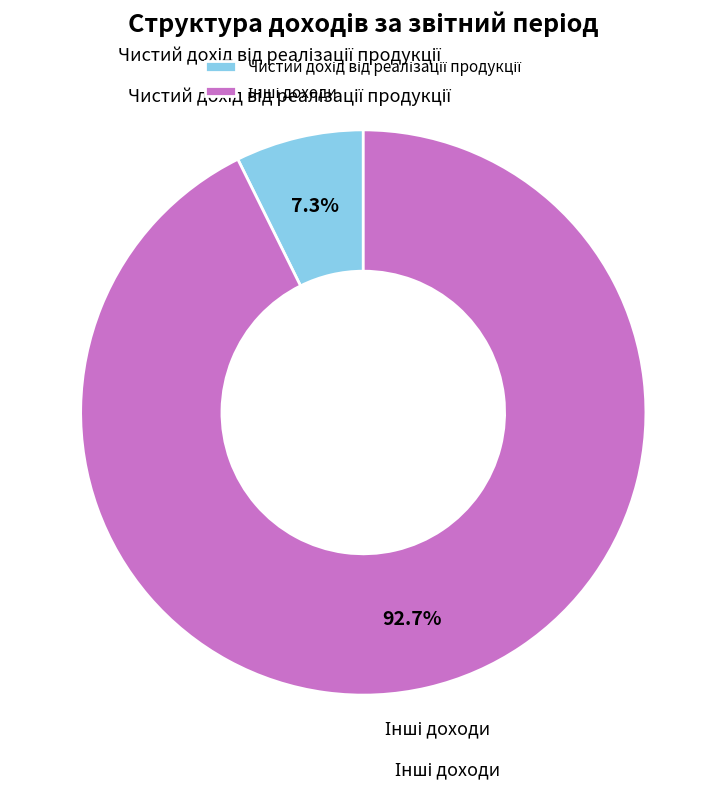

Does any single category account for the majority?

Yes